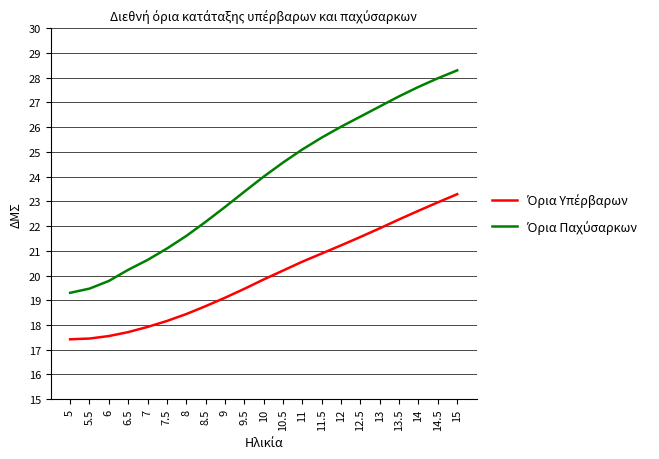

How many lines are shown in the chart?

2